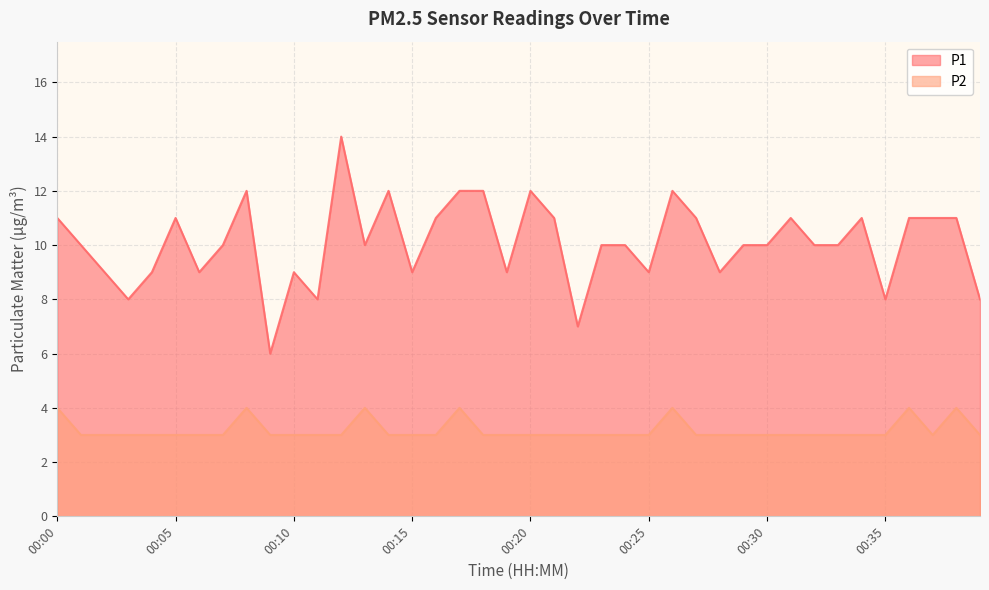

In P2, how many points are higher than both neighbors (excluding endpoints)?

6